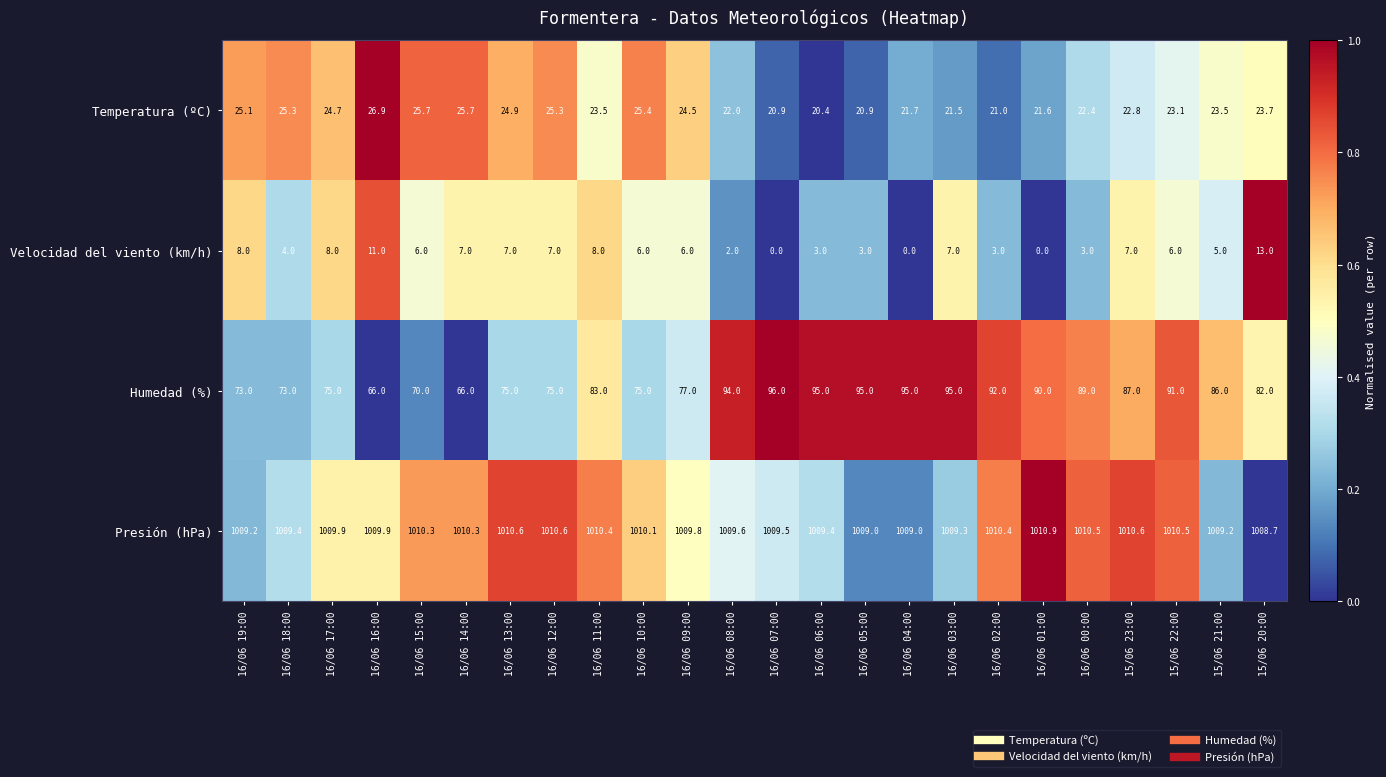

What is the spread (max minus min) of values at 16/06 03:00?

1002.3